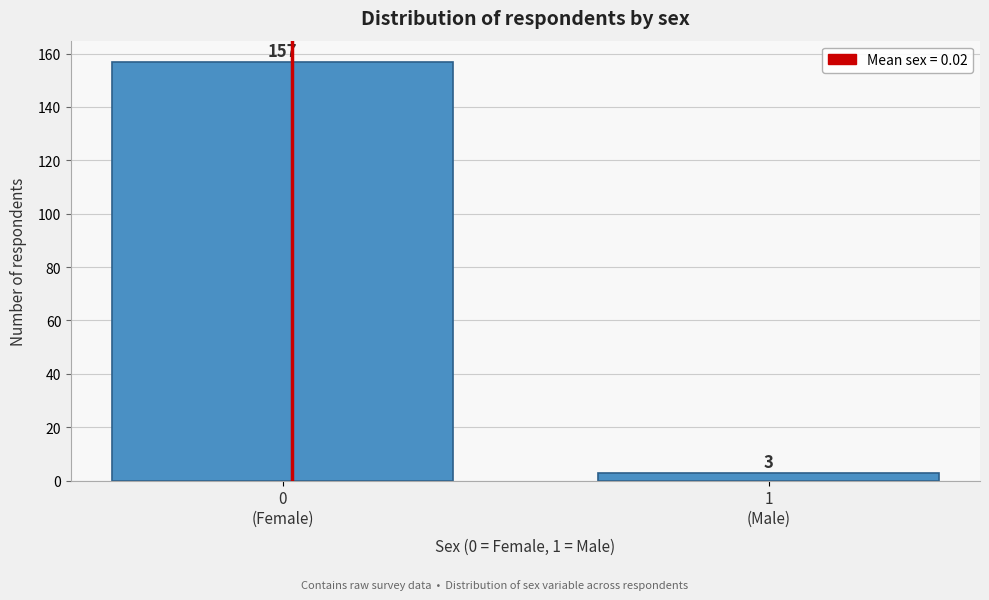

Reading left to right, extract all data points from this chart.

157	3